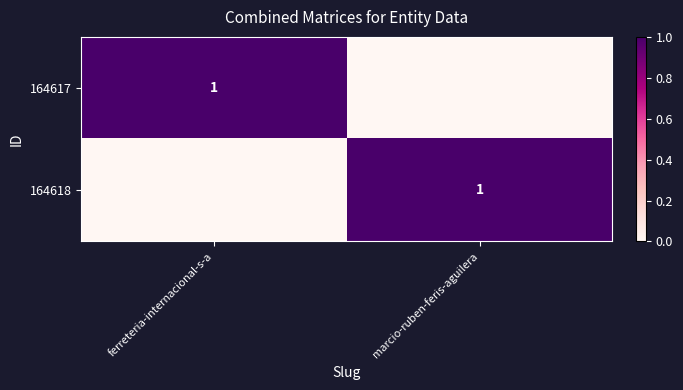

The 164618 series shows 1 at marcio-ruben-feris-aguilera. True or false?

True